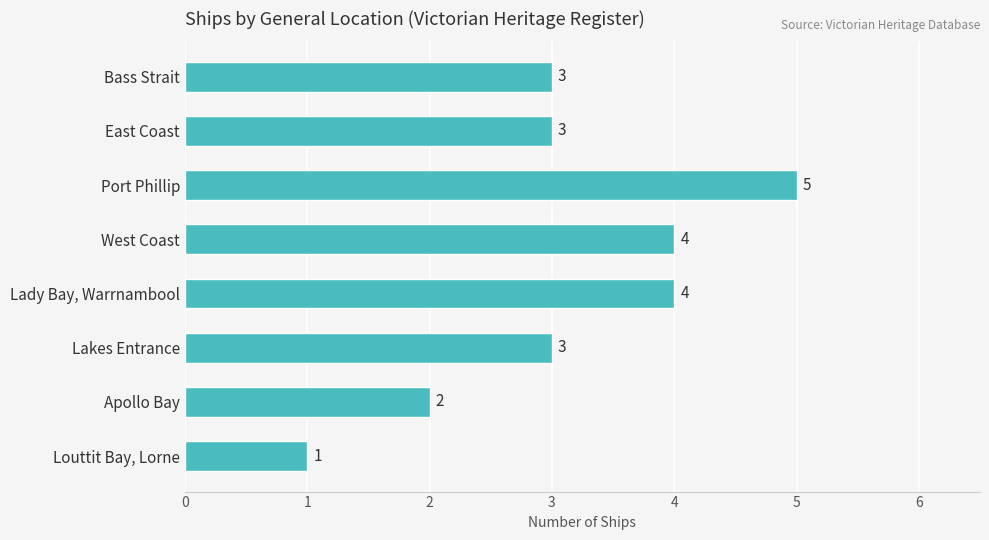

Are the bars horizontal?

Yes